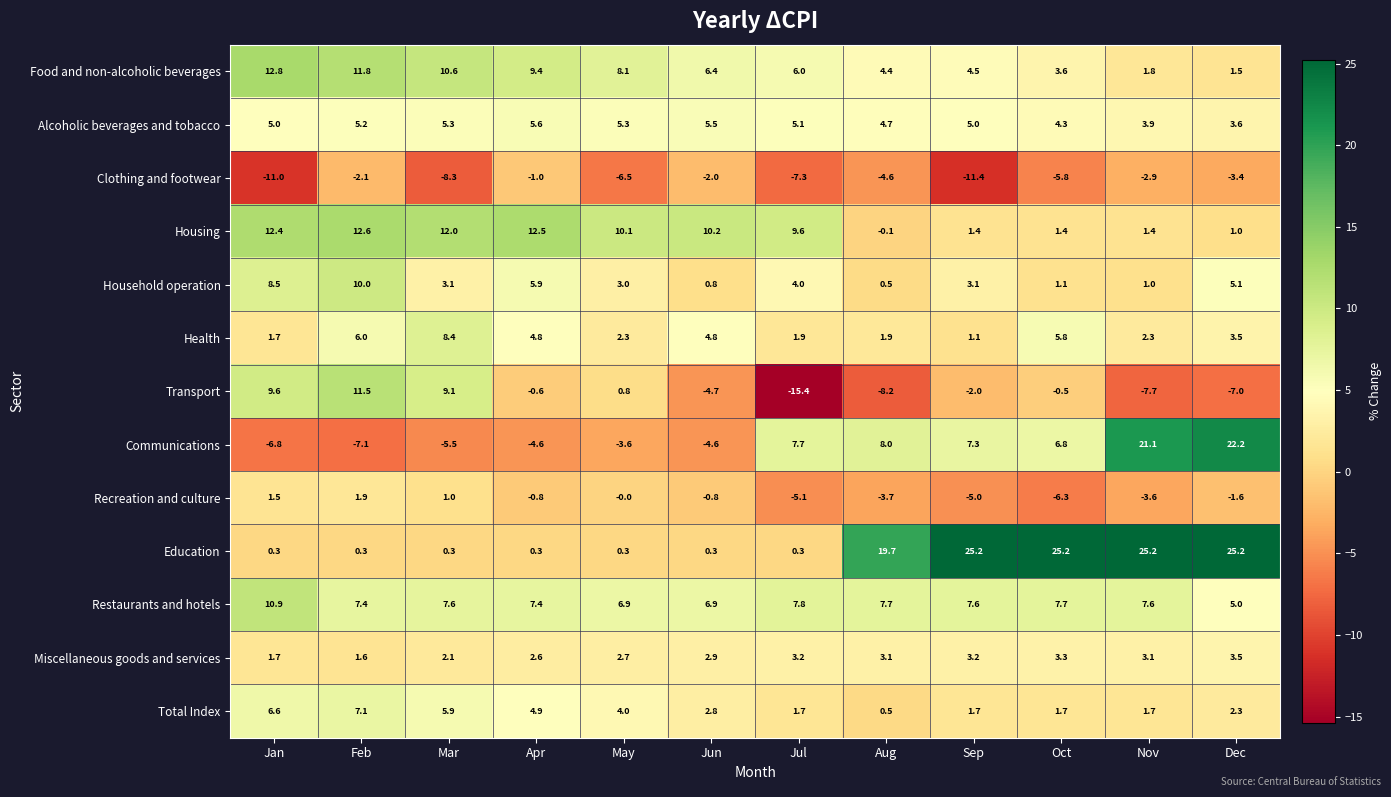

How many values in Communications are above zero?

6